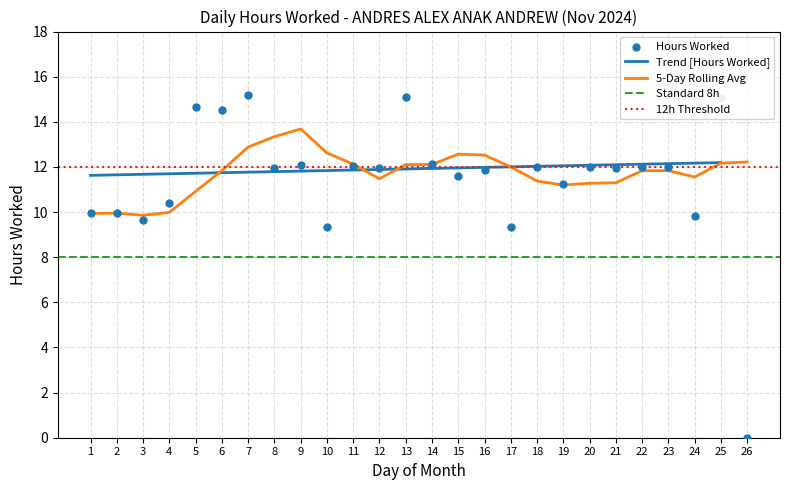

Which has a higher value, 5 or 10?

5